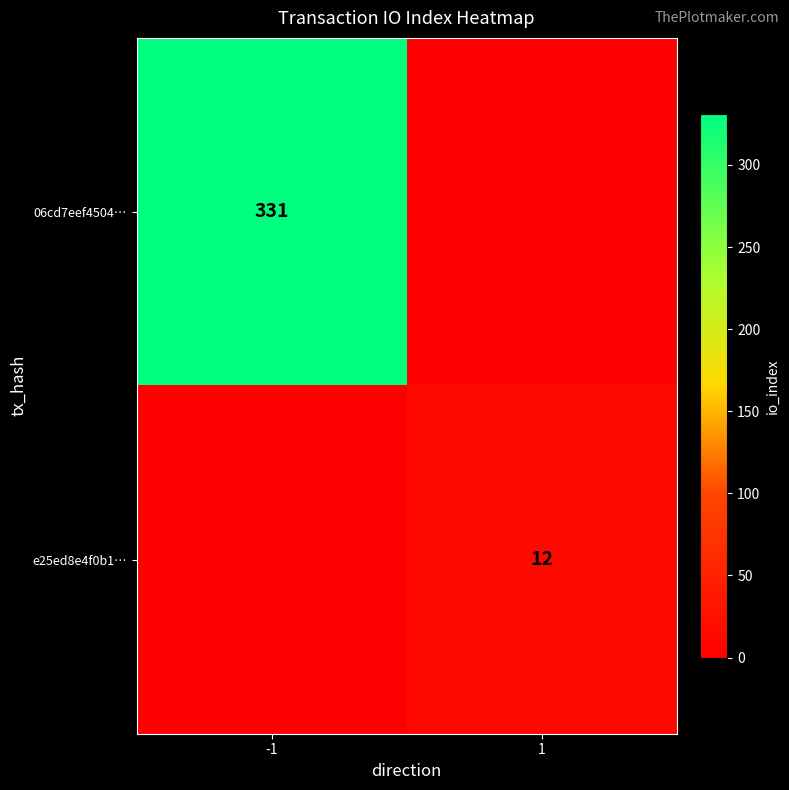

At which category does the chart reach its minimum across all series?

1